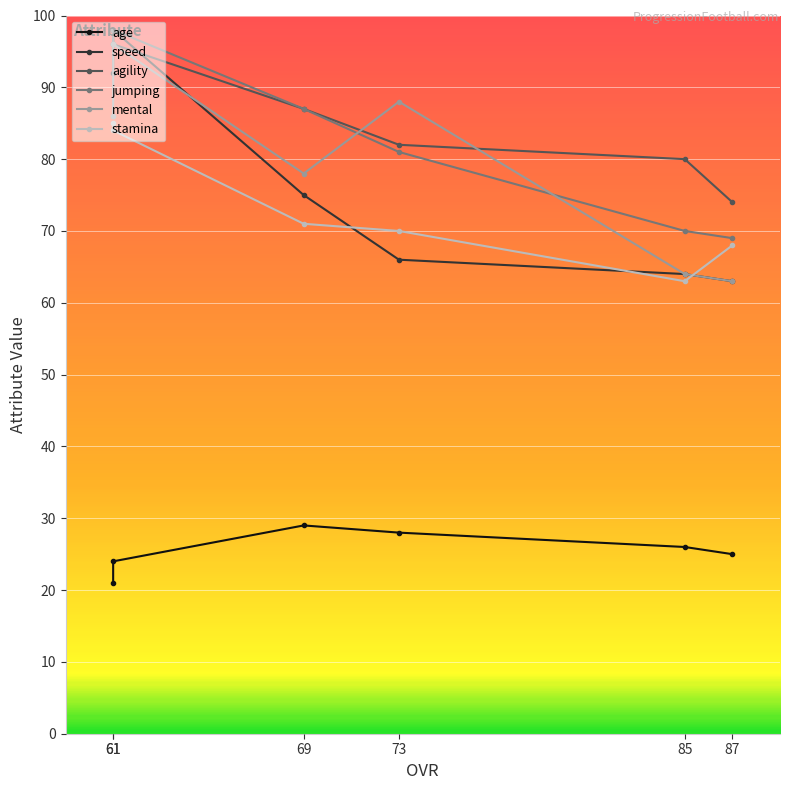

Which series has the largest total across all categories?

agility